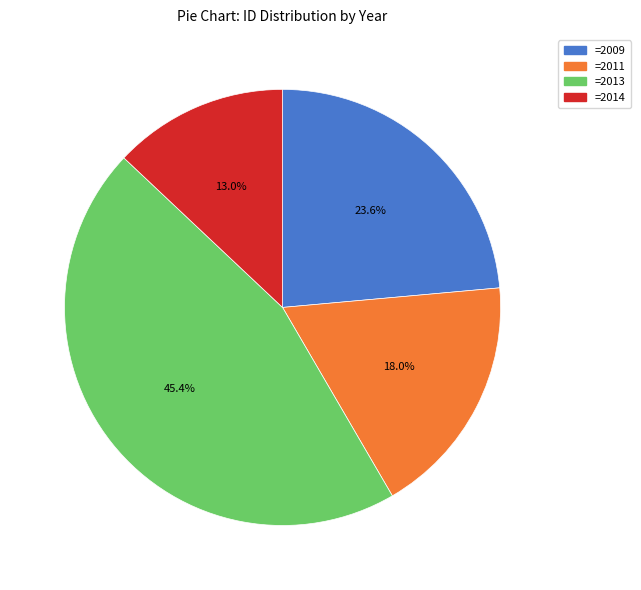

Rank the categories by value from highest to lowest.

=2013, =2009, =2011, =2014